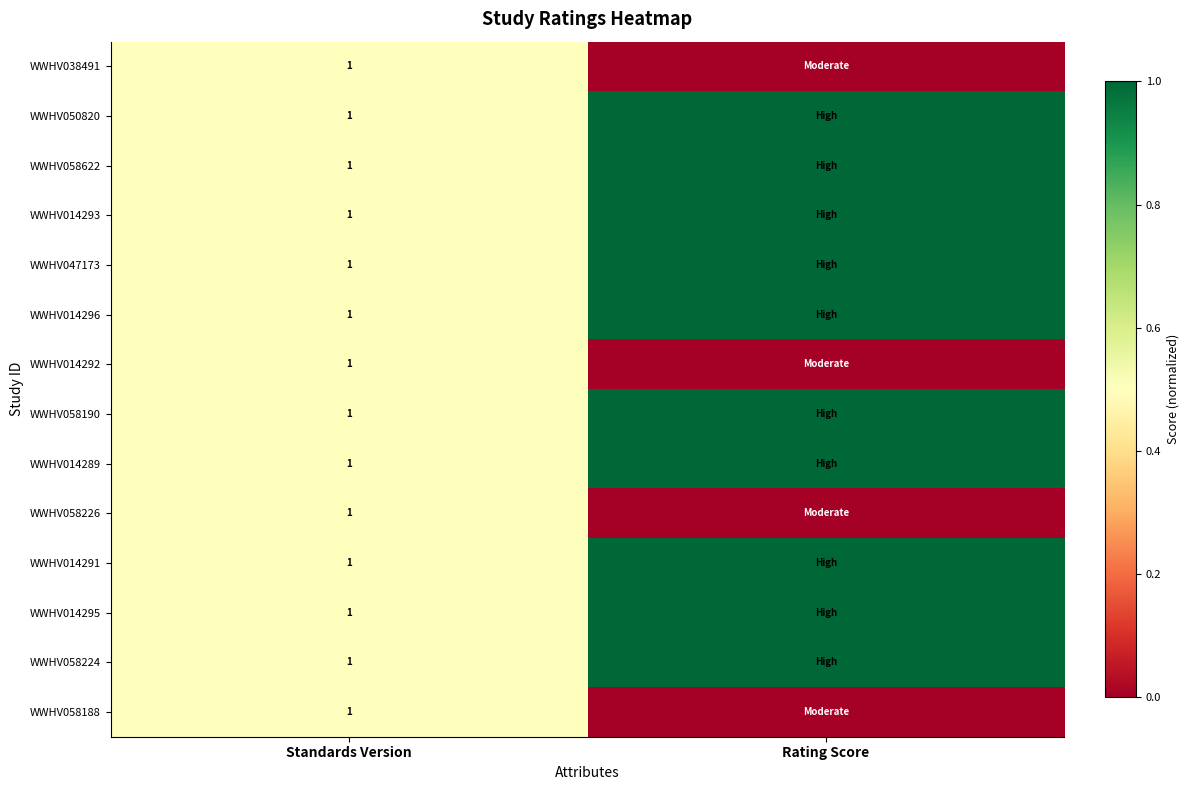

What is the spread (max minus min) of values at Rating Score?

1.0